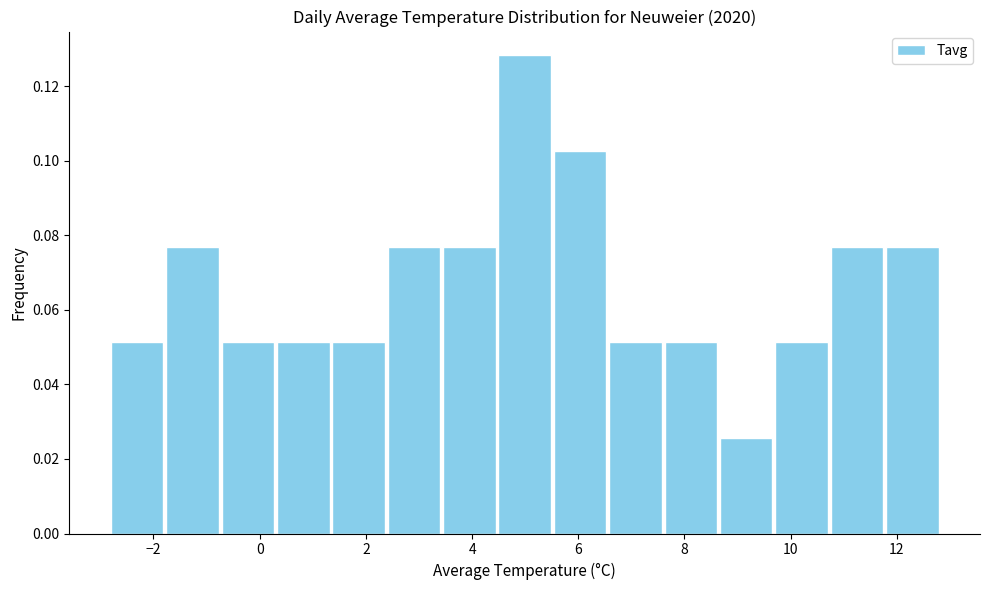

Reading left to right, transcribe this chart: for each bar, give the range it covers on the x-axis and its height. Neither the bar edges nor the heights are printed on the chart, so give them approximately, as read against the axes.

-2.8 to -1.8: 0.052
-1.8 to -0.8: 0.076
-0.8 to 0.2: 0.052
0.2 to 1.4: 0.052
1.4 to 2.4: 0.052
2.4 to 3.4: 0.076
3.4 to 4.4: 0.076
4.4 to 5.6: 0.128
5.6 to 6.6: 0.102
6.6 to 7.6: 0.052
7.6 to 8.6: 0.052
8.6 to 9.6: 0.026
9.6 to 10.8: 0.052
10.8 to 11.8: 0.076
11.8 to 12.8: 0.076